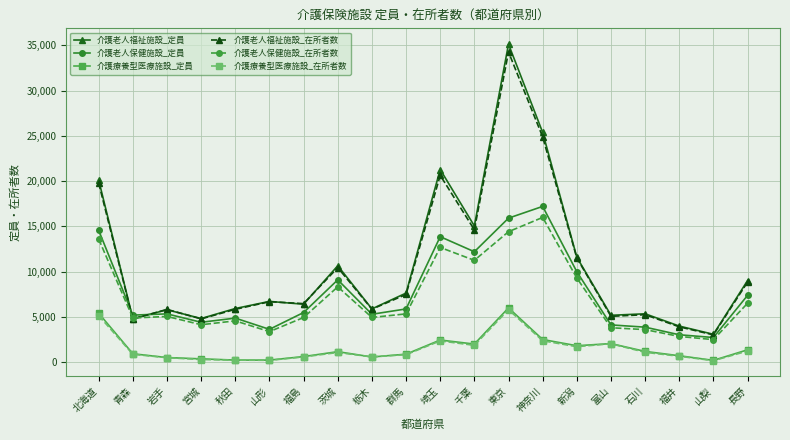

The value of 介護老人保健施設_在所者数 at 岩手 is 5056. True or false?

True